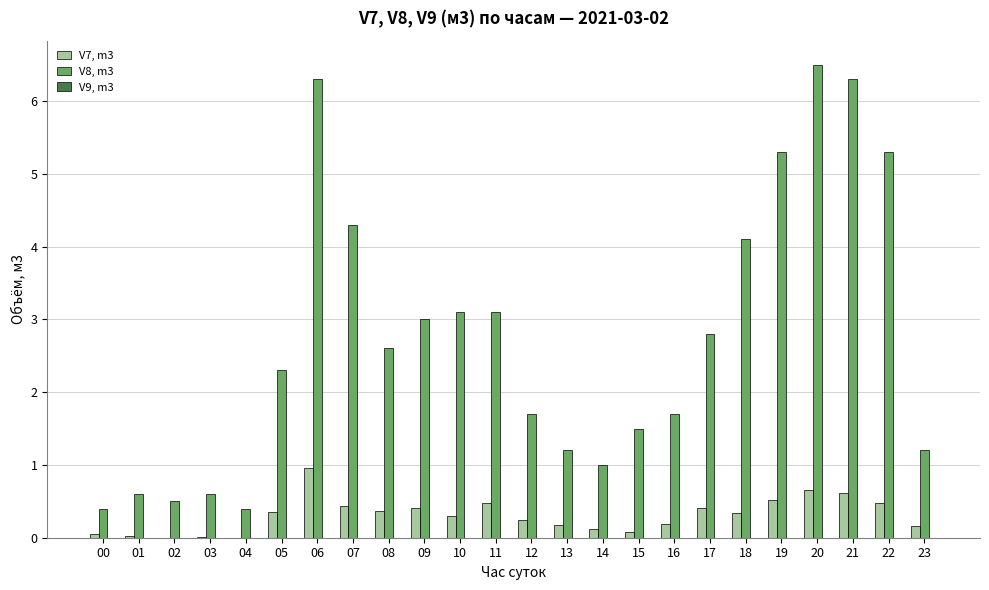

Which series has the largest total across all categories?

V8, m3